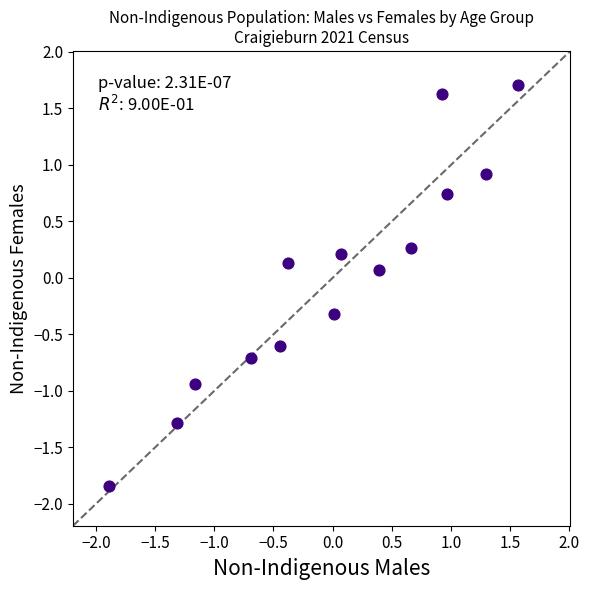

What is the range of Y values (max minus min)?

3.5